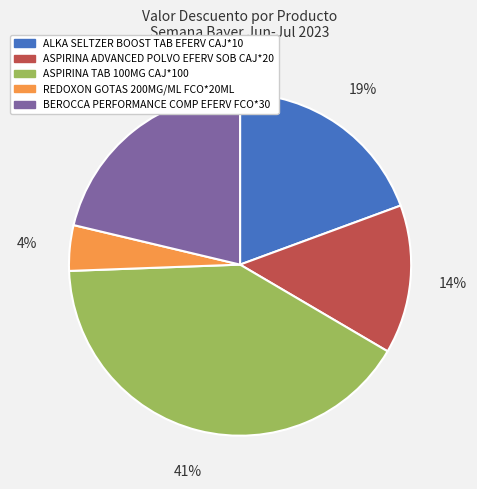

To the nearest percent, what percentage of the pie is REDOXON GOTAS 200MG/ML FCO*20ML?

4%